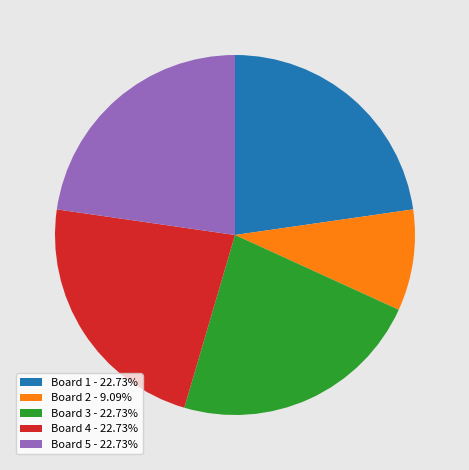

Is there any slice that represents more than half of the pie?

No